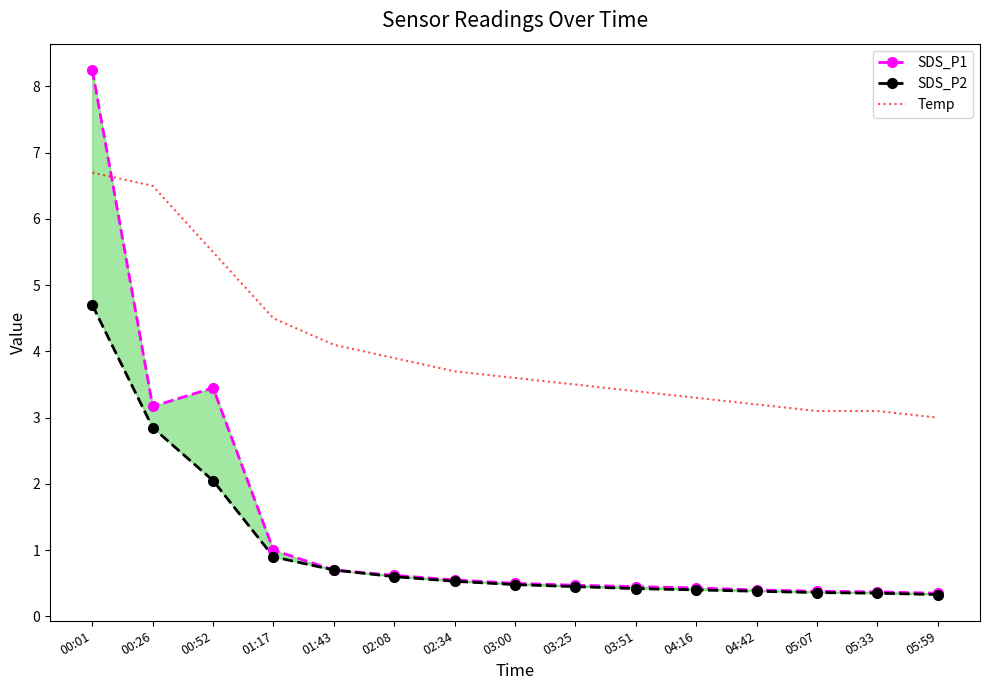

The Temp series shows 5.9 at 04:16. True or false?

False